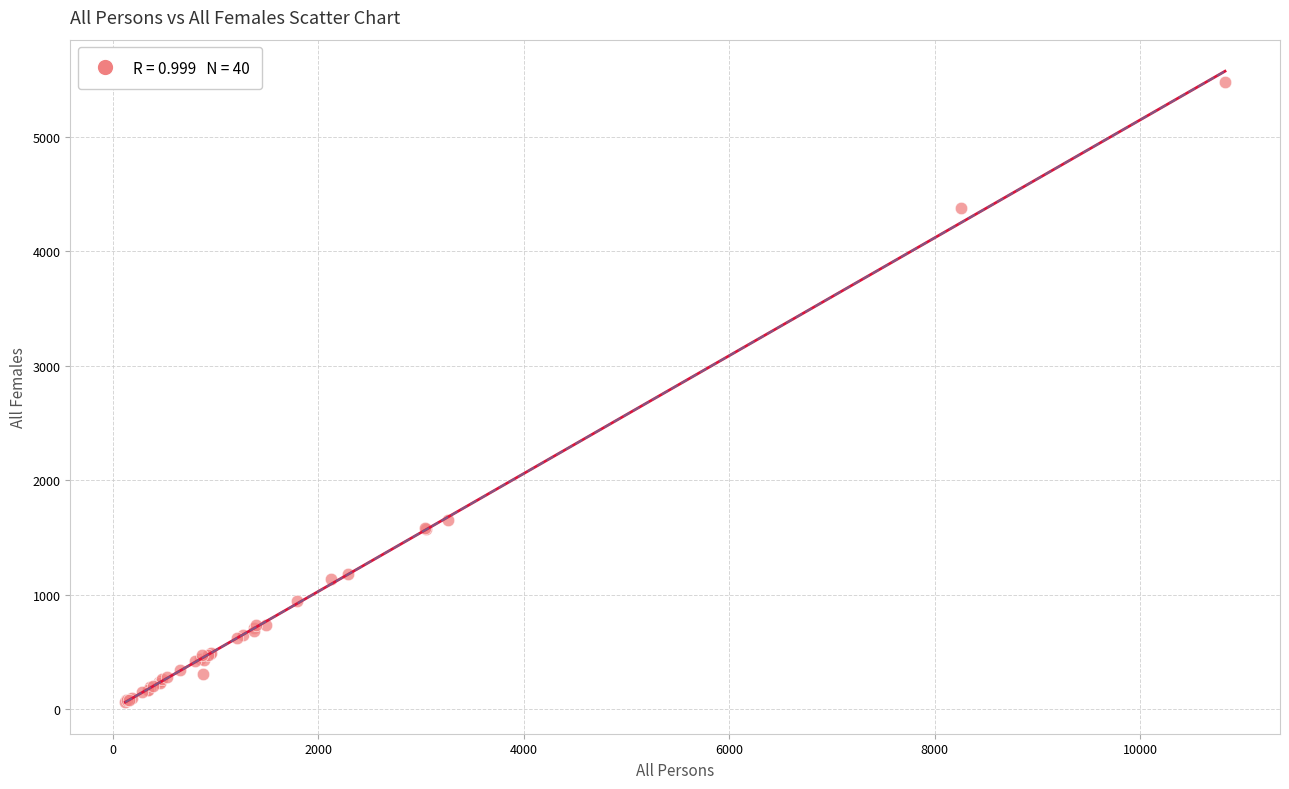

What Y value in the scatter plot is closest to 2773?

1653